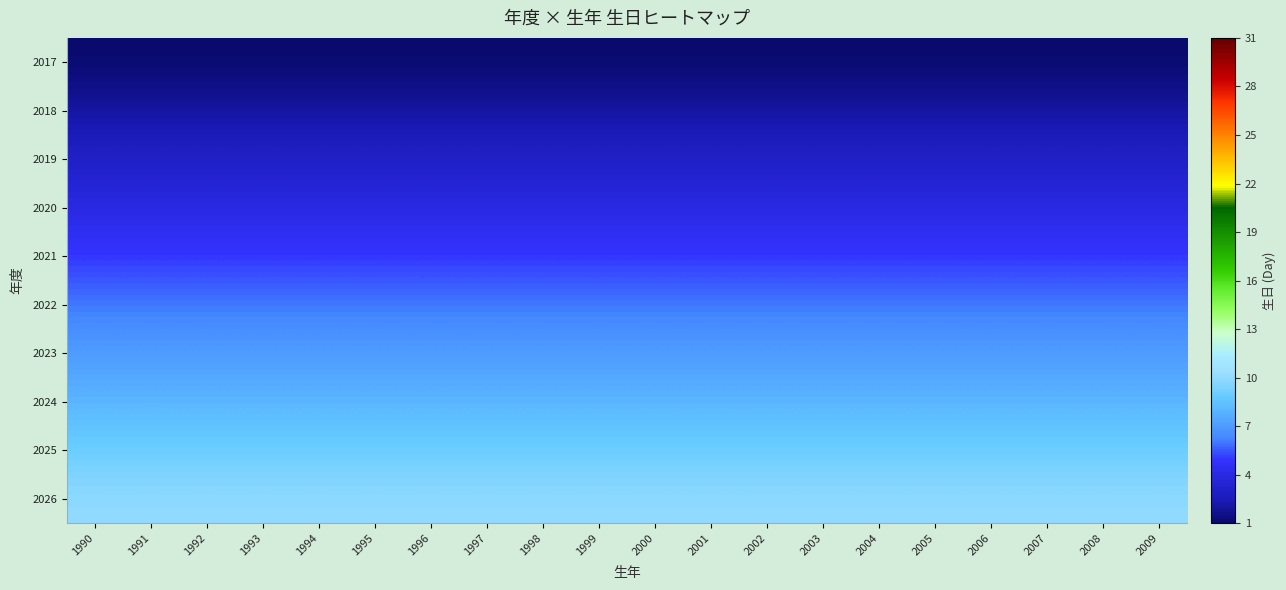

Between 2009 and 2000, which is larger?

2009